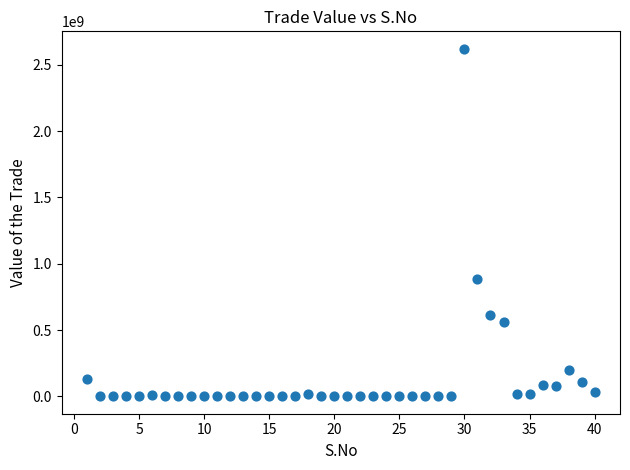

What Y value in the scatter plot is closest to 1311062643?

885305960.3